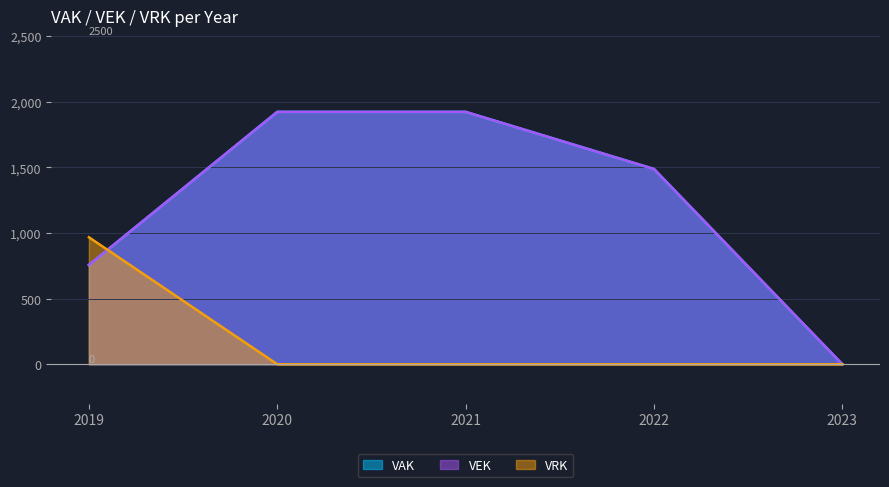

Is the value of VEK at 2022 greater than the value of VAK at 2023?

Yes